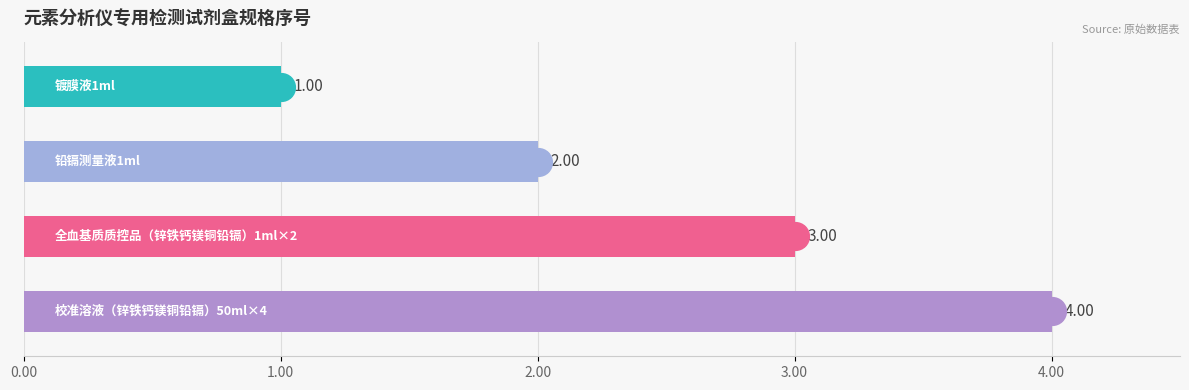

Approximately how many times larger is the value at 铅镉测量液1ml compared to 全血基质质控品（锌铁钙镁铜铅镉）1ml×2?

0.7